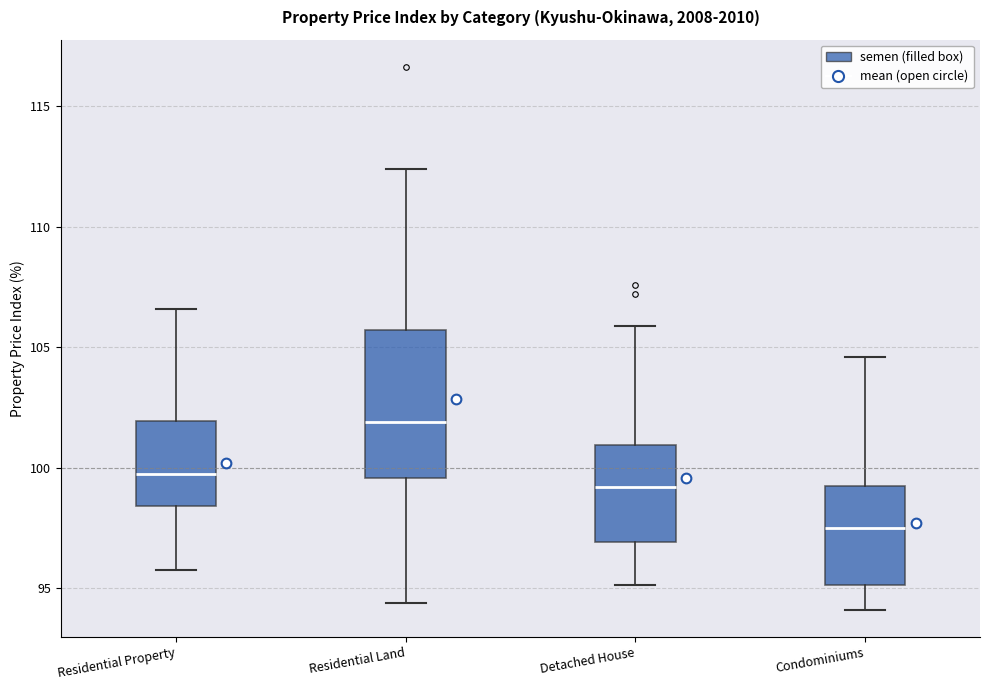

Reading left to right, read every box against the y-axis: the position of its median line, the range the box covers, and the ends of its whiskers. The values are not printed on the chart, so give them approximately, as read against the axis.

Residential Property: median 99.5, box 98.5 to 102.0, whiskers 96.0 to 106.5
Residential Land: median 102.0, box 99.5 to 105.5, whiskers 94.5 to 112.5
Detached House: median 99.0, box 97.0 to 101.0, whiskers 95.0 to 106.0
Condominiums: median 97.5, box 95.0 to 99.0, whiskers 94.0 to 104.5